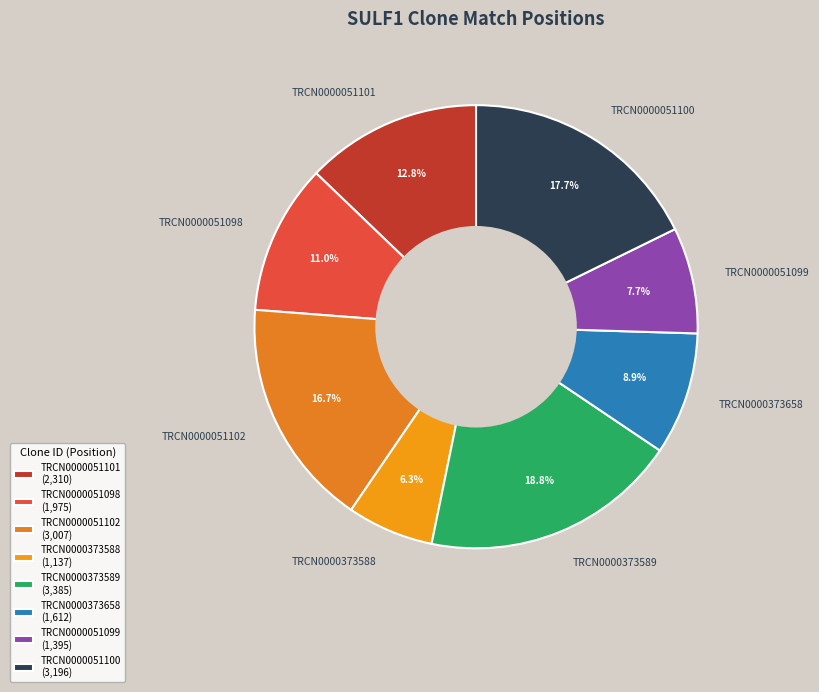

Is TRCN0000373589 the majority of the pie?

No